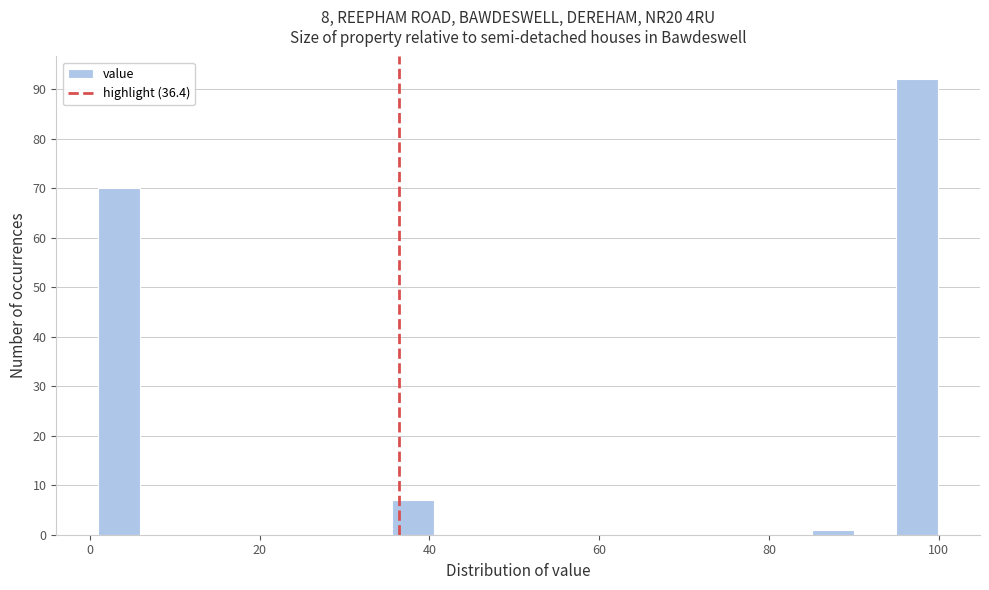

Around what value on the x-axis is the tallest bar? Give the approximate position of its centre, as read against the axis.

98